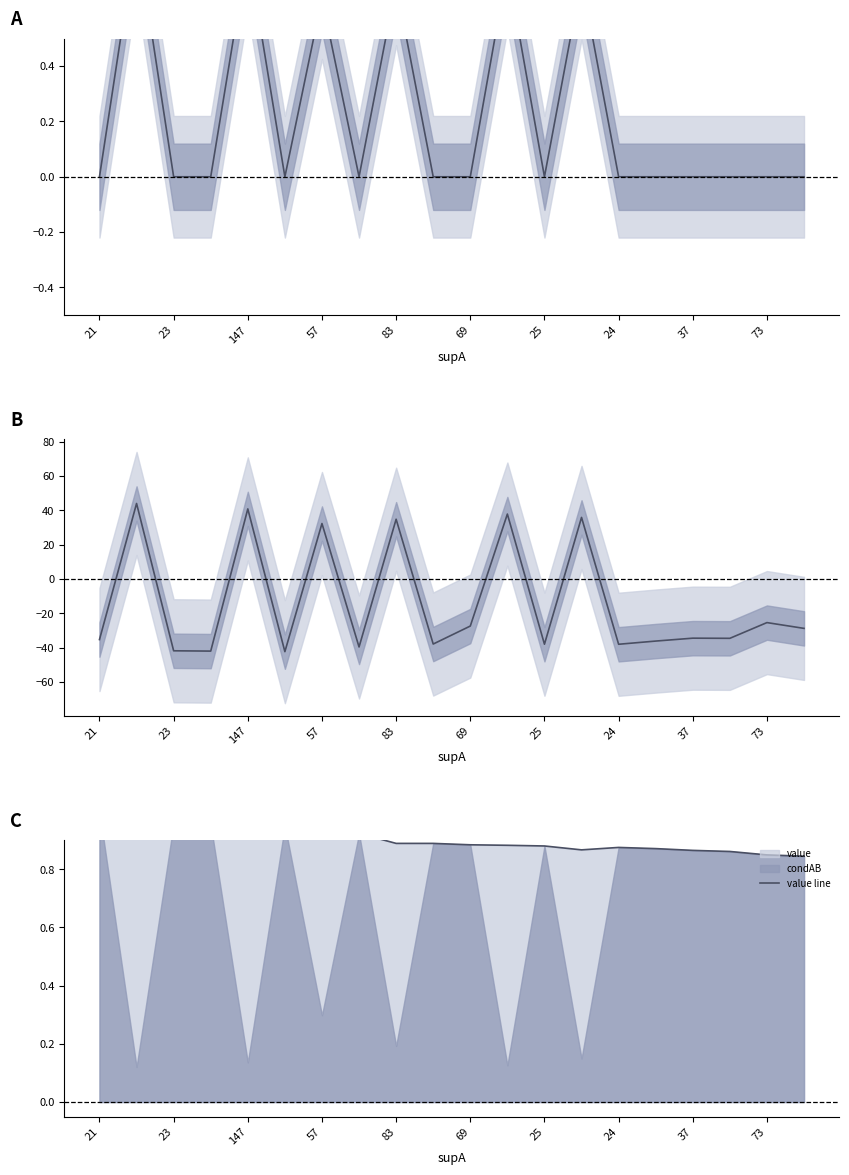

True or false: condBA - condAB (scaled) has more than 0 interior local peaks.

True